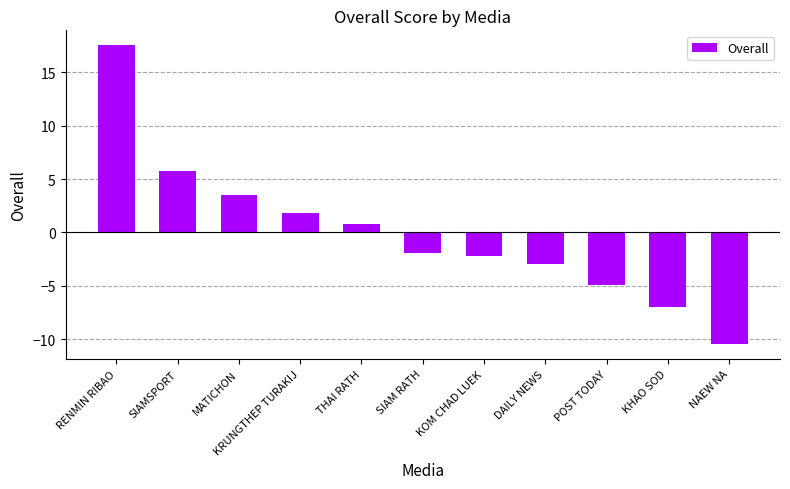

Which has a higher value, KOM CHAD LUEK or SIAMSPORT?

SIAMSPORT